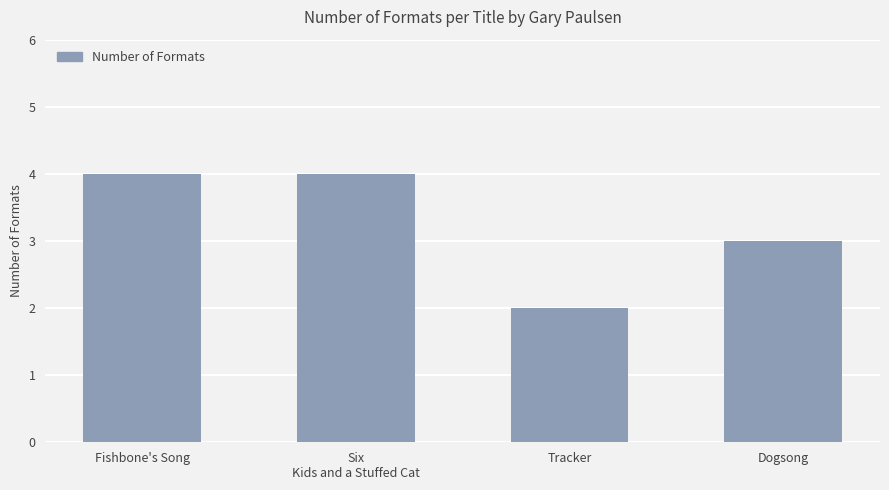

How many values are between 3 and 4?

3